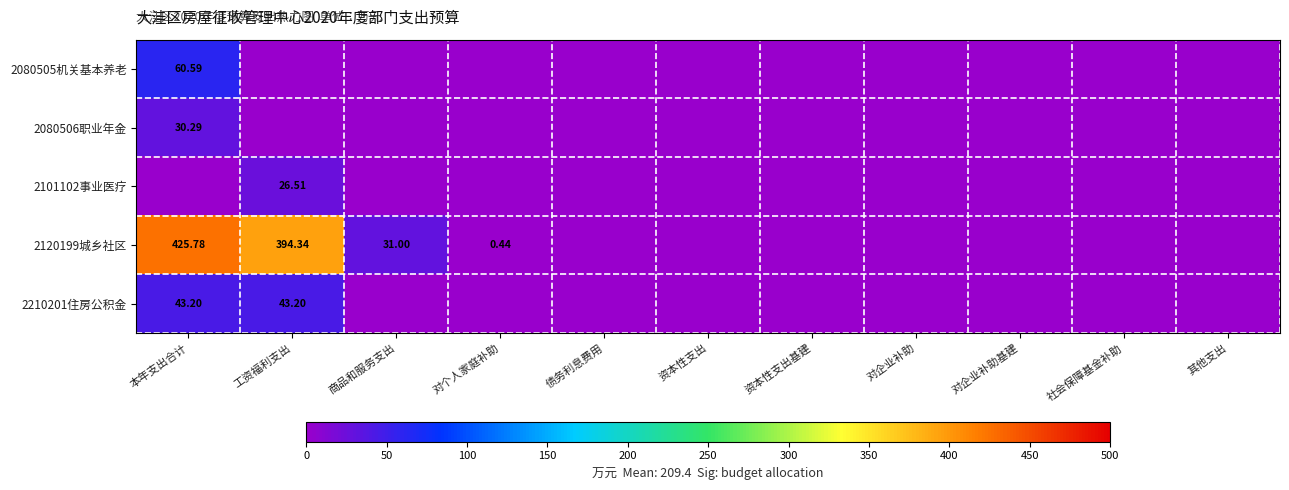

At how many categories does at least one series exceed 261?

2